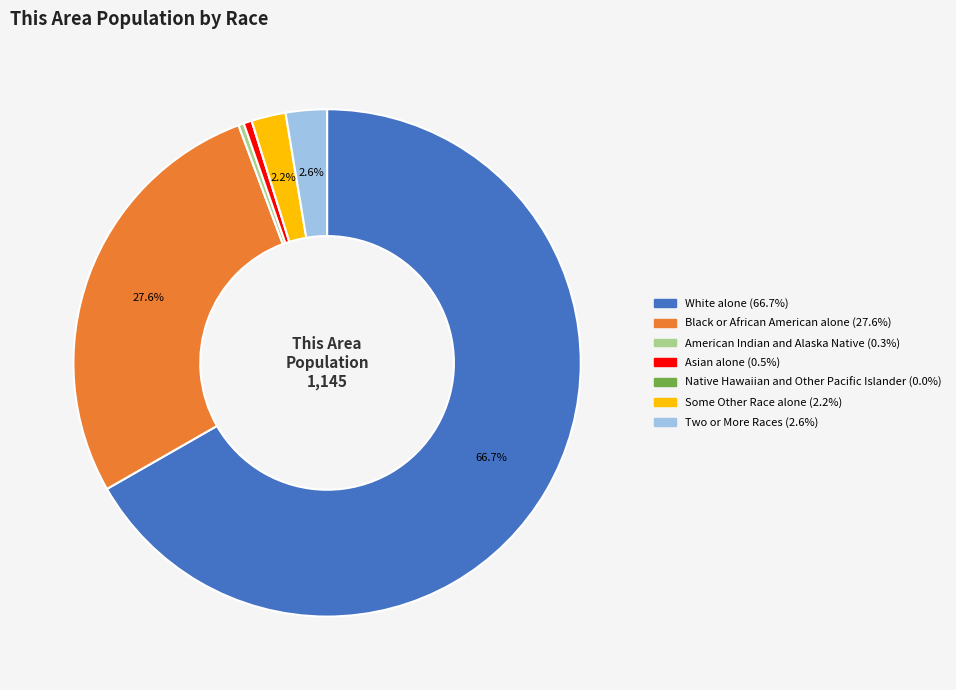

To the nearest percent, what is the difference between the largest and smallest slice percentages?

67%